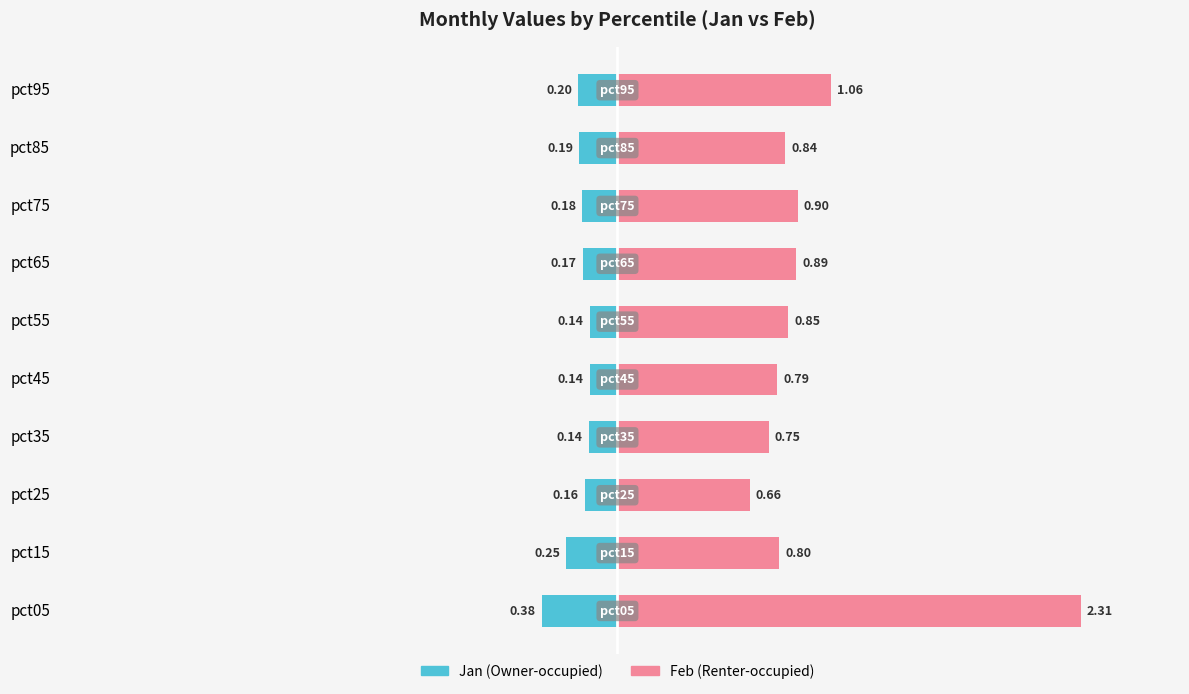

Between pct05 and pct65, which series saw the biggest shift?

Feb